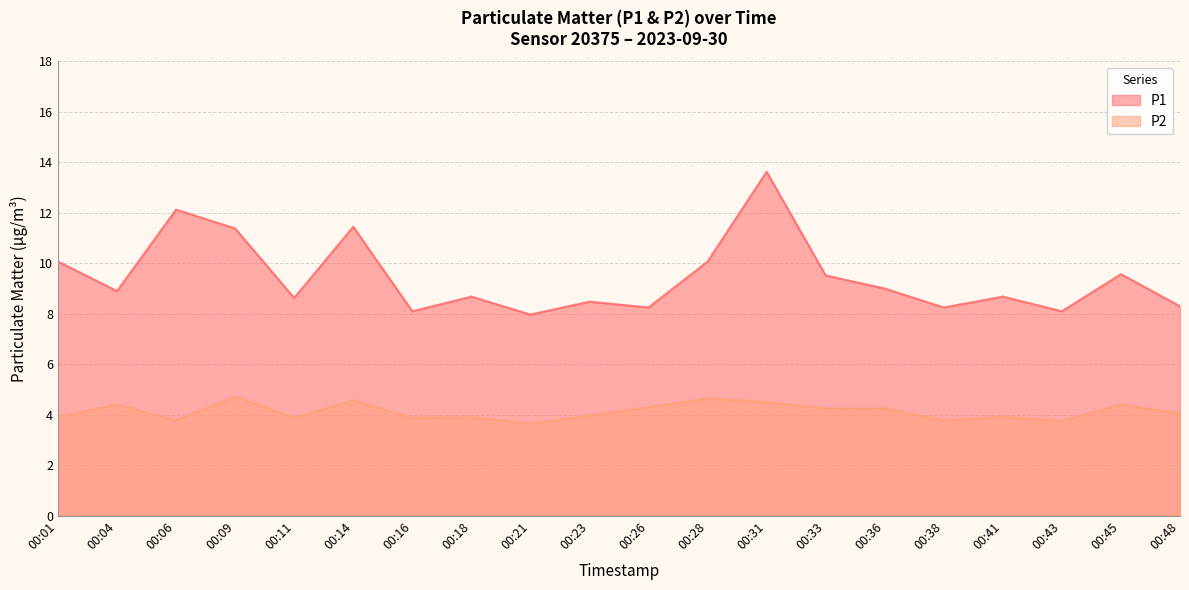

Is the value of P1 at 00:09 greater than the value of P2 at 00:36?

Yes